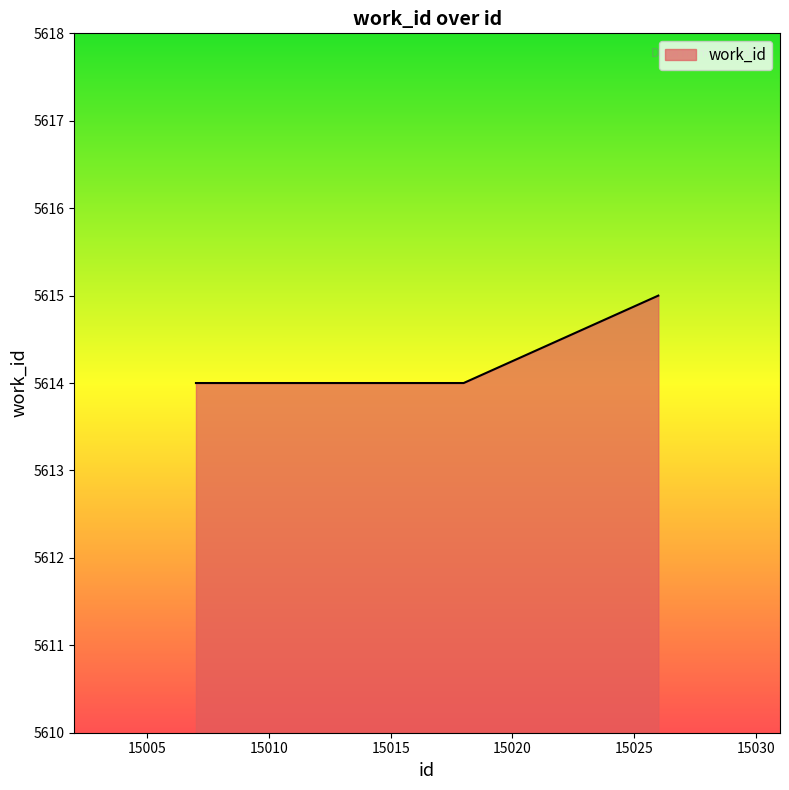

What is the greatest value displayed?

5615